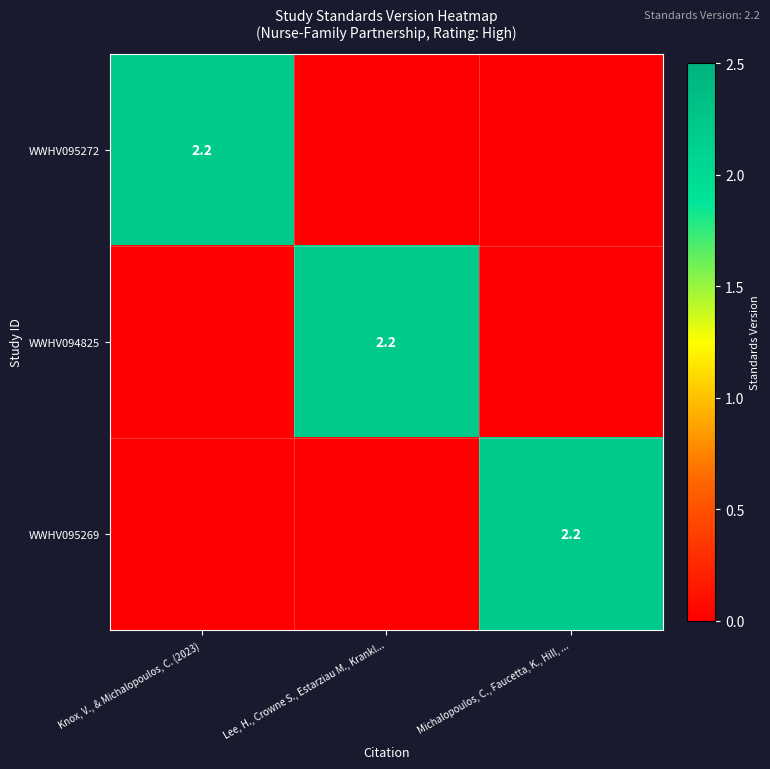

The value of WWHV095269 at Michalopoulos, C., Faucetta, K., Hill, ... is 3.4. True or false?

False